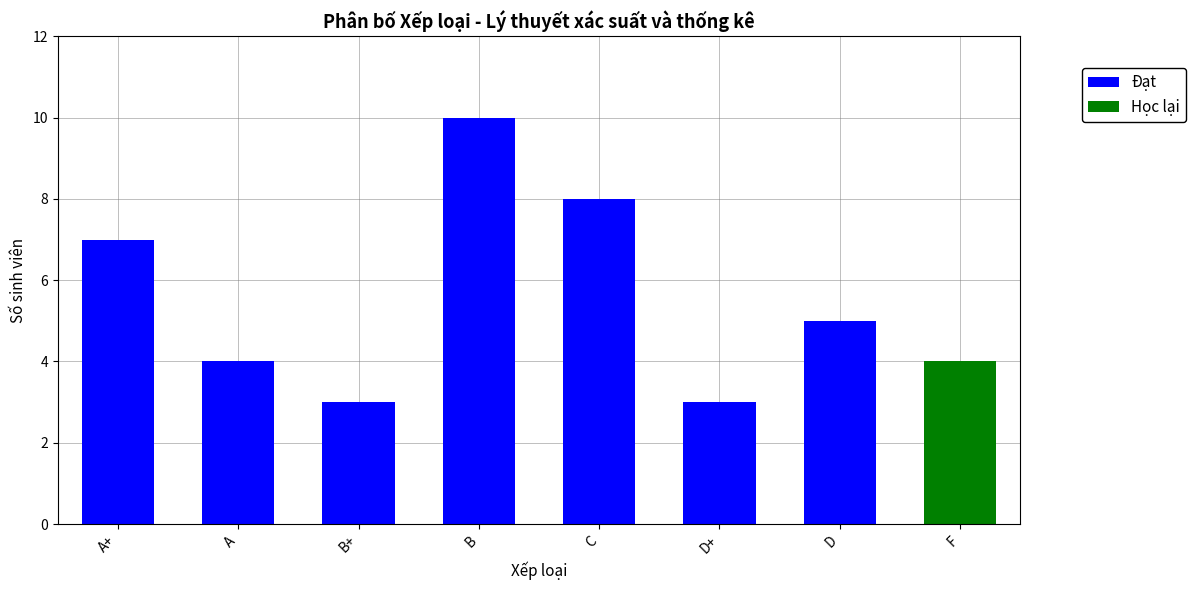

What is the maximum value for Đạt?

10